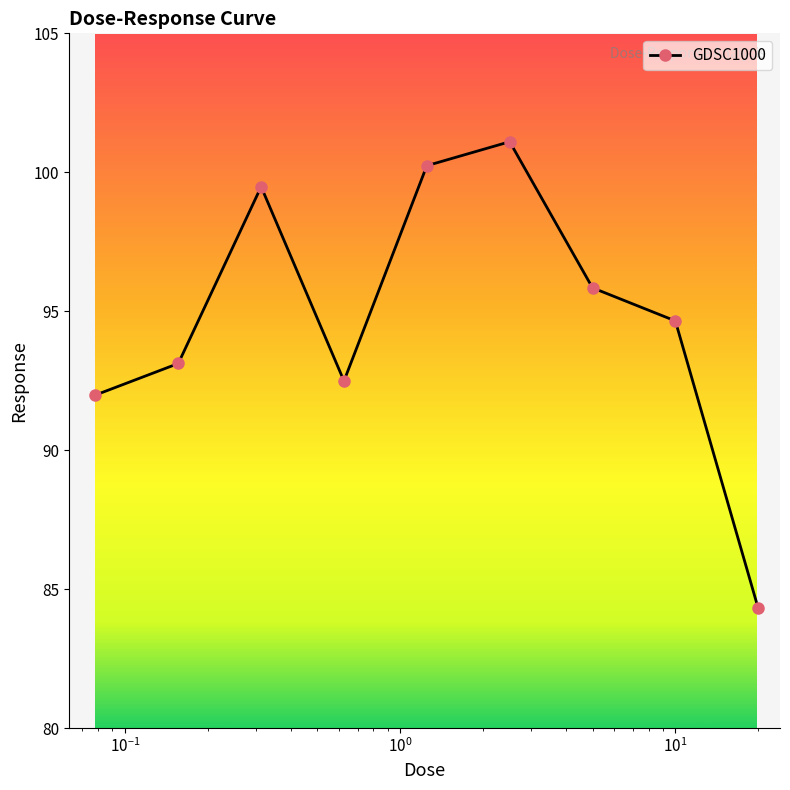

What is the sum of all values?

853.2